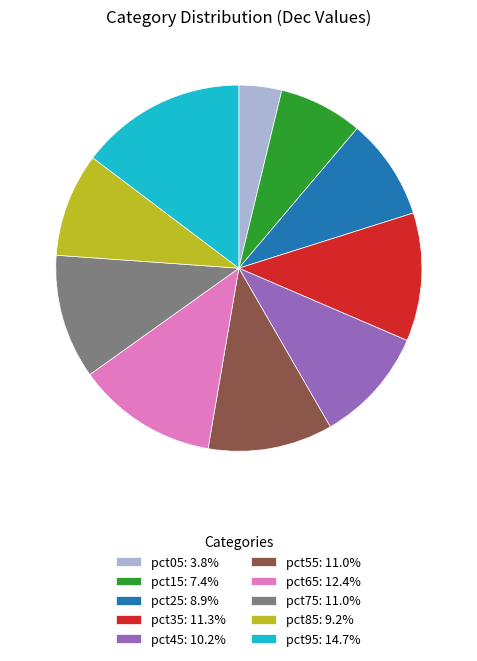

Does any single category account for the majority?

No